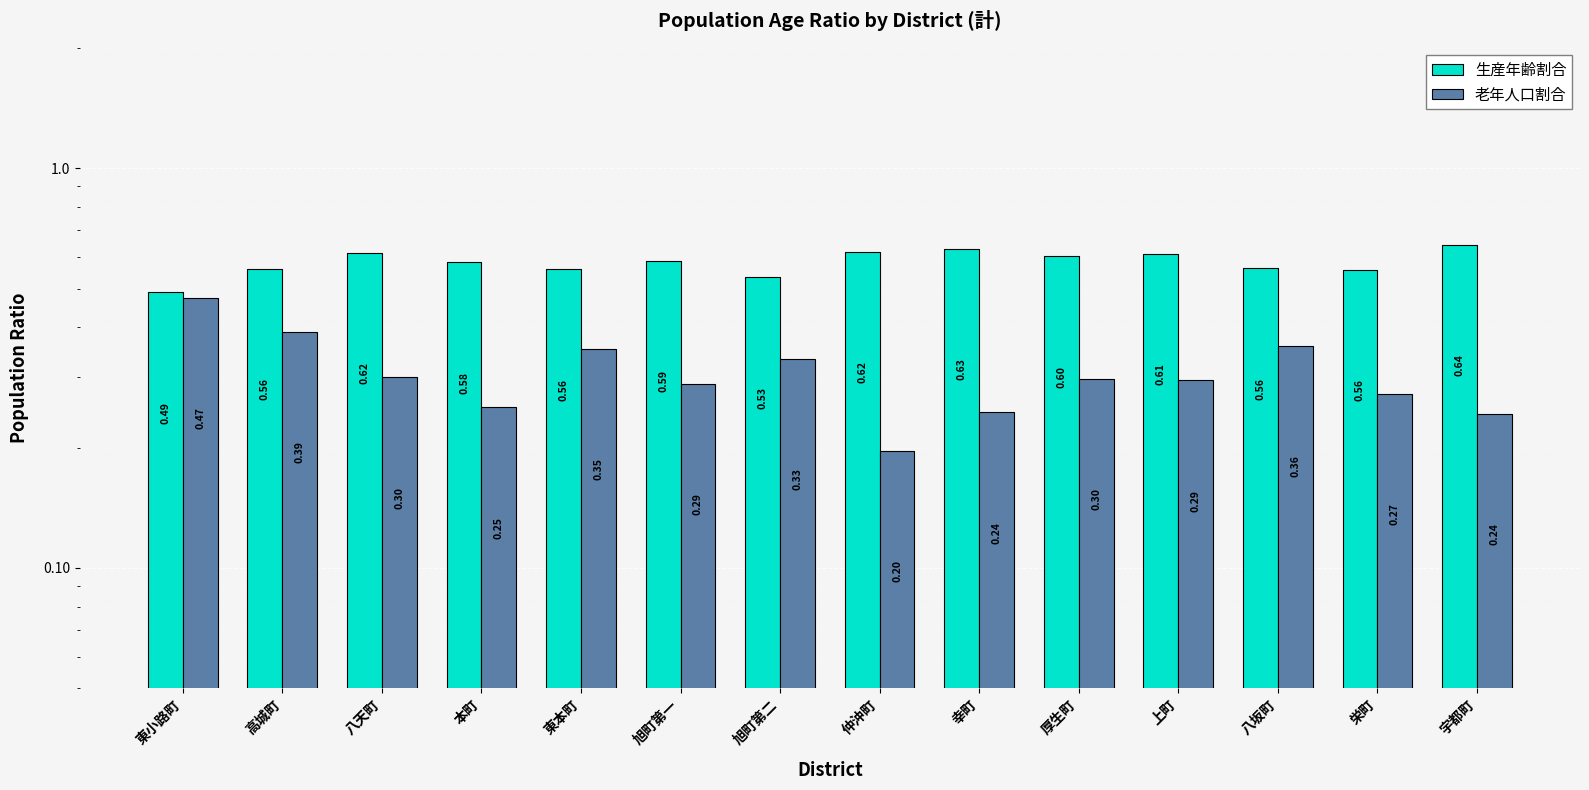

How many groups of bars are there?

14